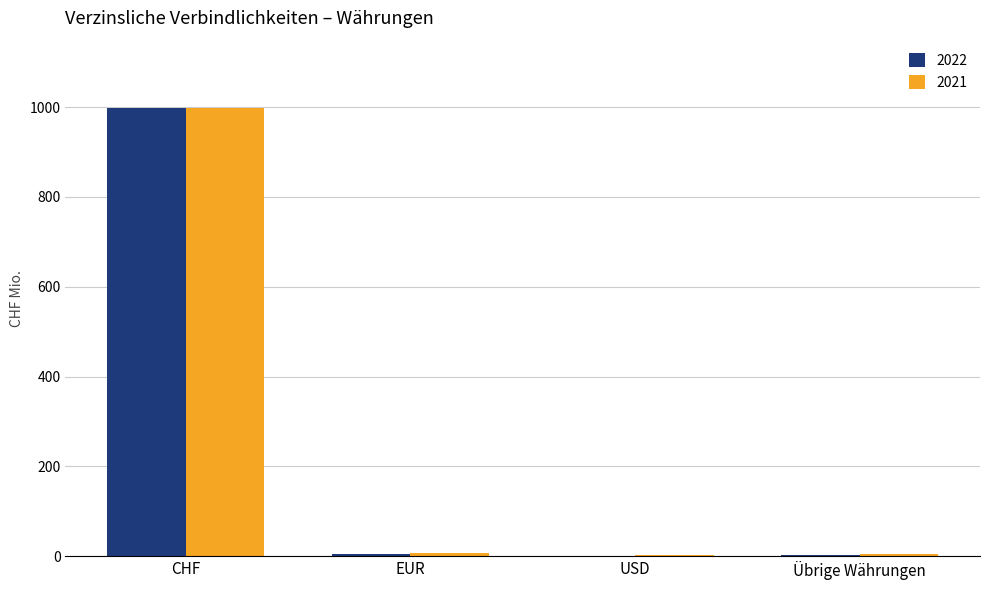

What is the sum of all 2021 values?

1013.2